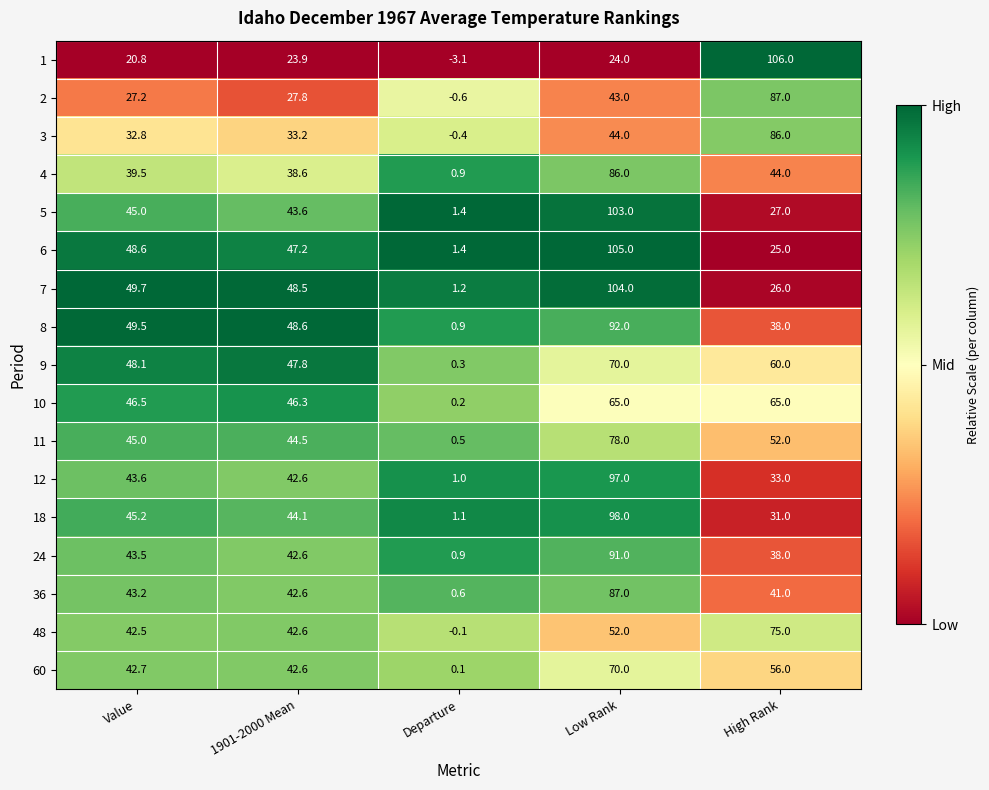

What is the difference between the second highest and second lowest values in the 3 series?

11.2